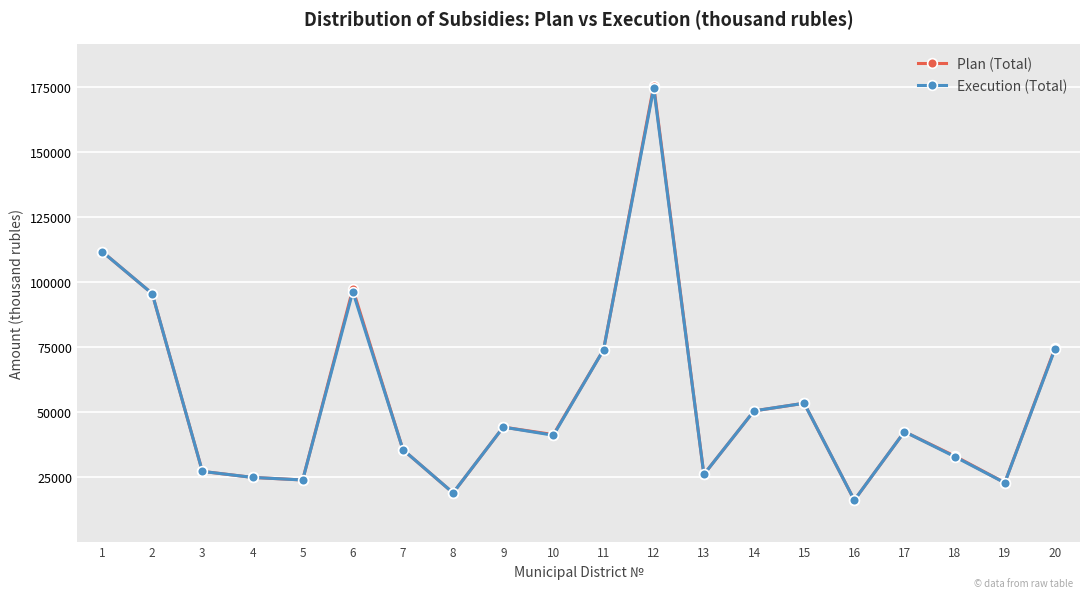

What is the value of the Execution (Total) point at the 16th from the left?

15977.2